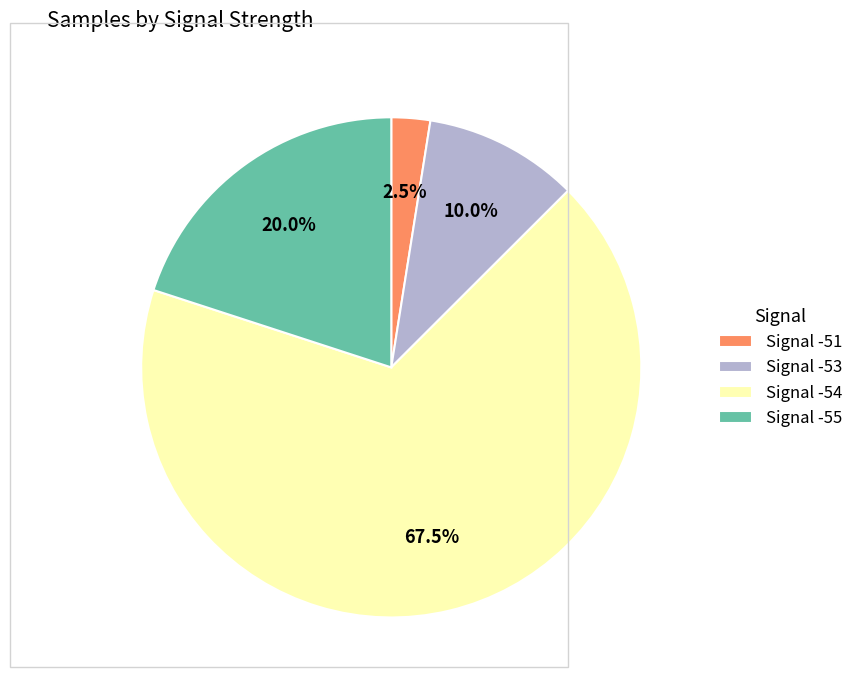

Is there any slice that represents more than half of the pie?

Yes